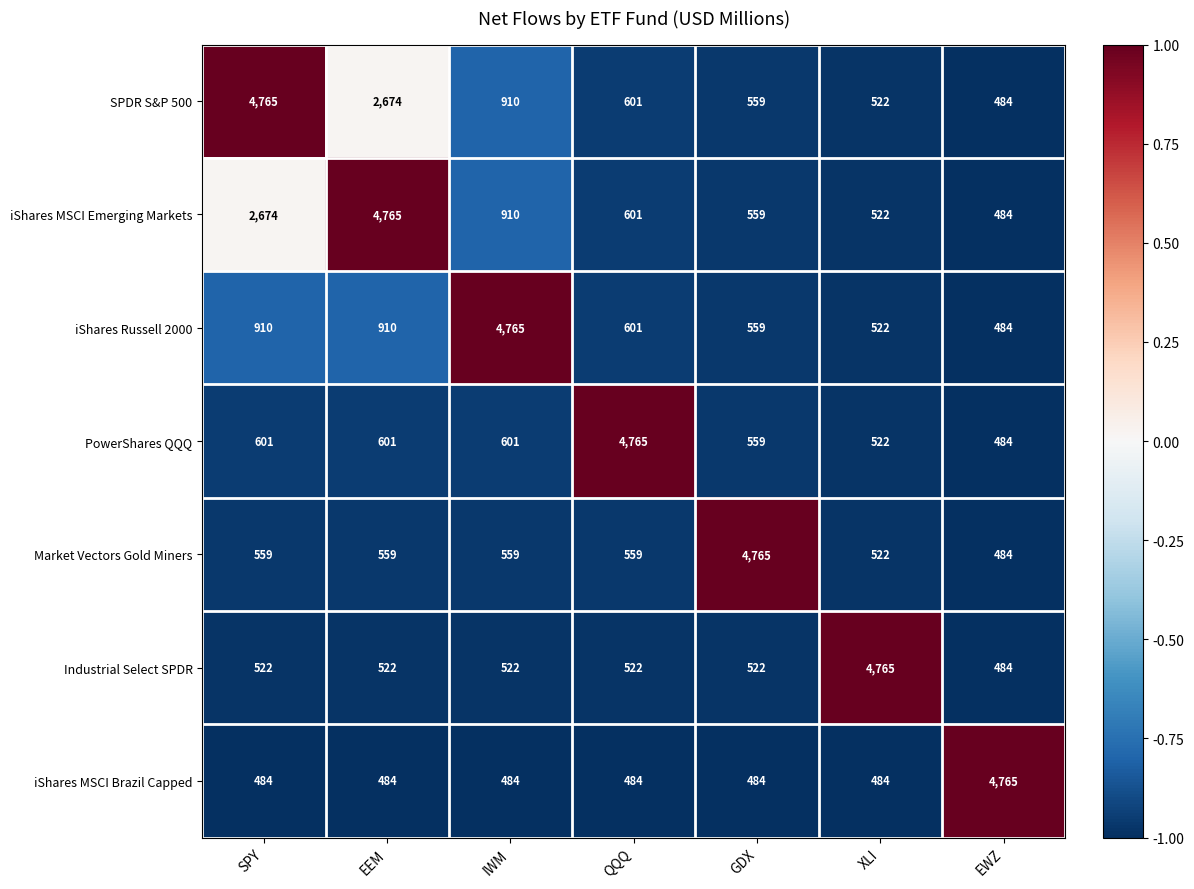

At which label does iShares MSCI Emerging Markets first exceed 601?

SPY